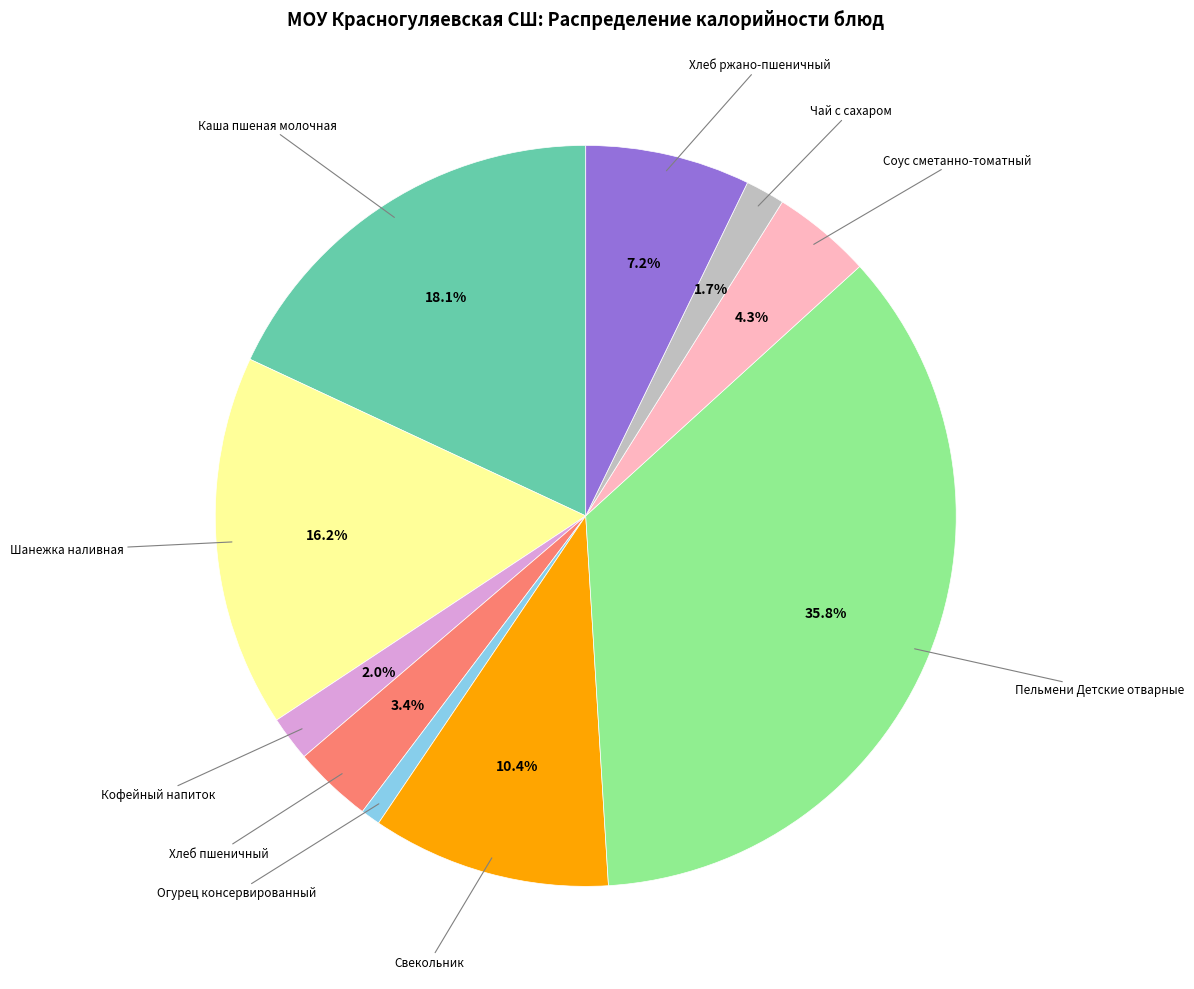

Is there any slice that represents more than half of the pie?

No